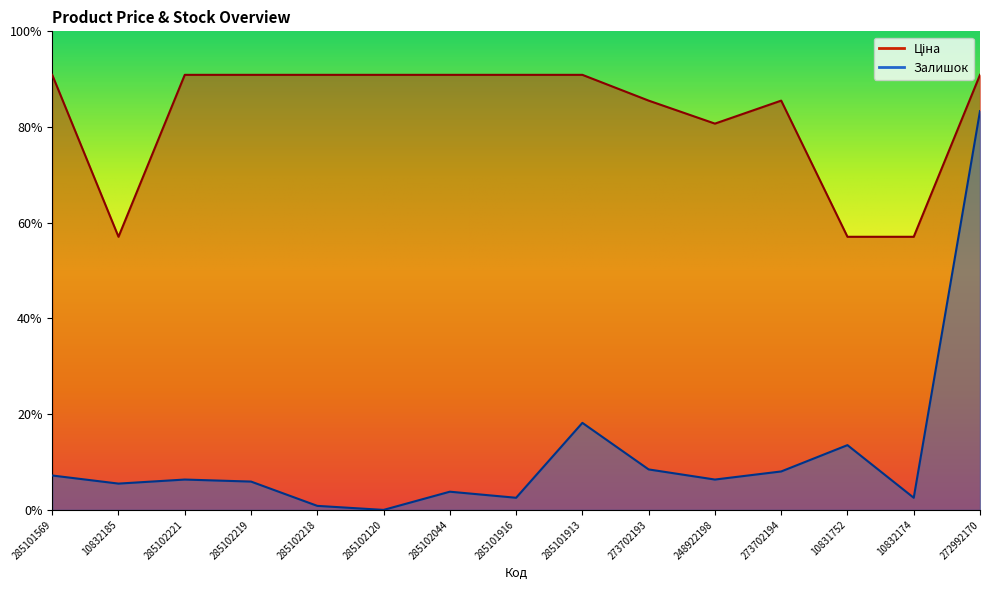

Reading right to left, list all the values displayed in this chart.

Ціна: 0.9	0.6	0.6	0.9	0.8	0.9	0.9	0.9	0.9	0.9	0.9	0.9	0.9	0.6	0.9
Залишок: 0.8	0.0	0.1	0.1	0.1	0.1	0.2	0.0	0.0	0.0	0.0	0.1	0.1	0.1	0.1